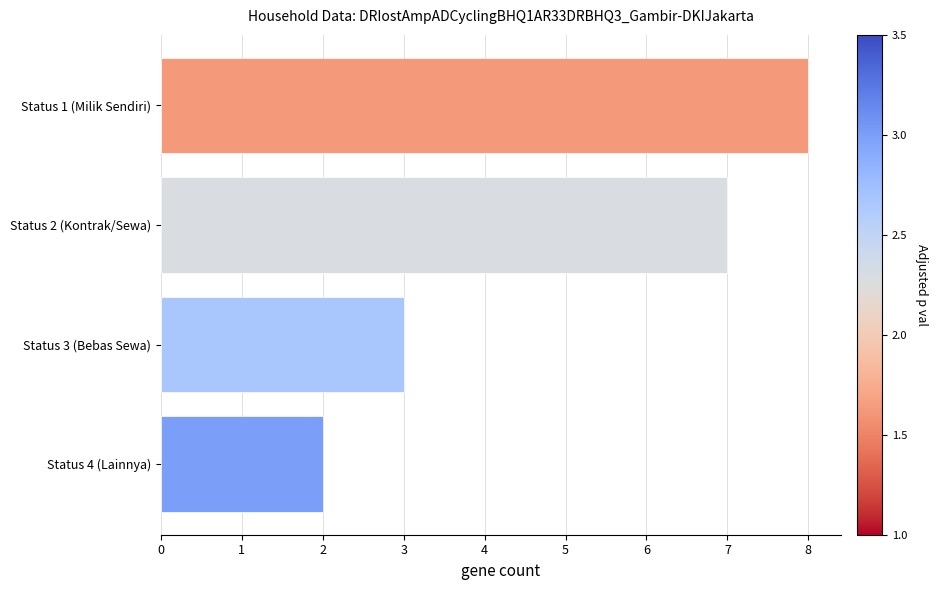

Count the number of data series in this chart.

1